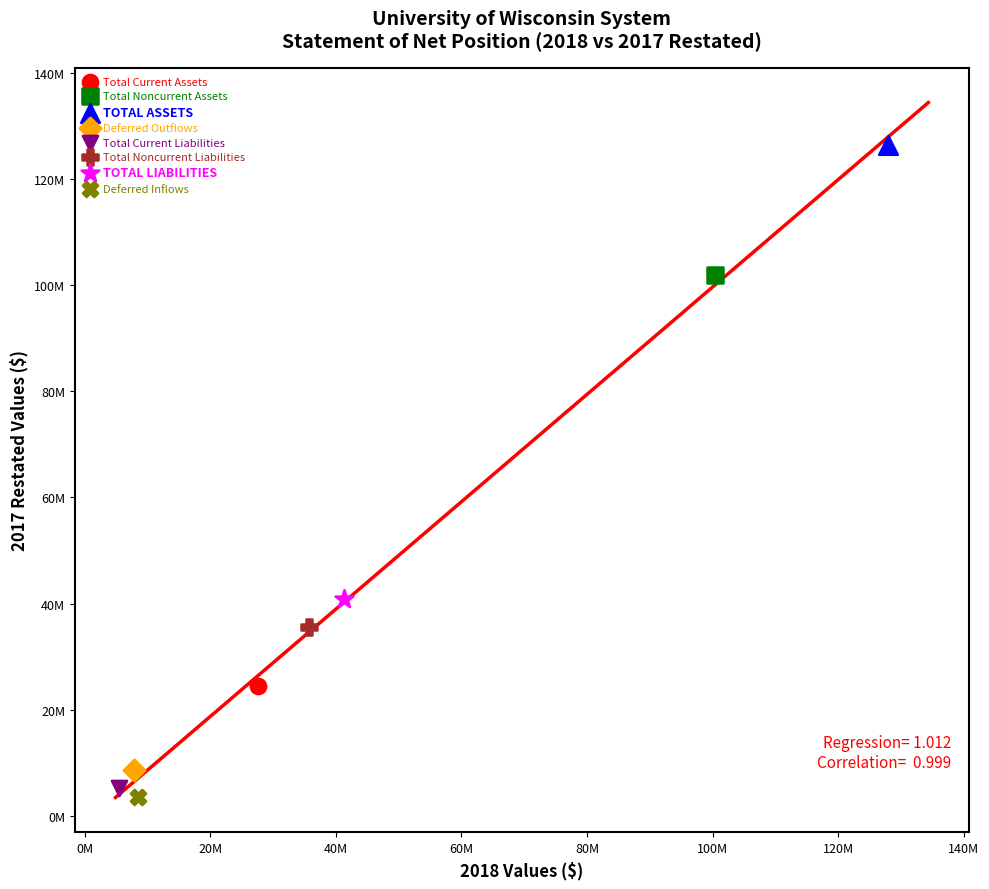

Which series reaches the maximum Y coordinate?

TOTAL ASSETS